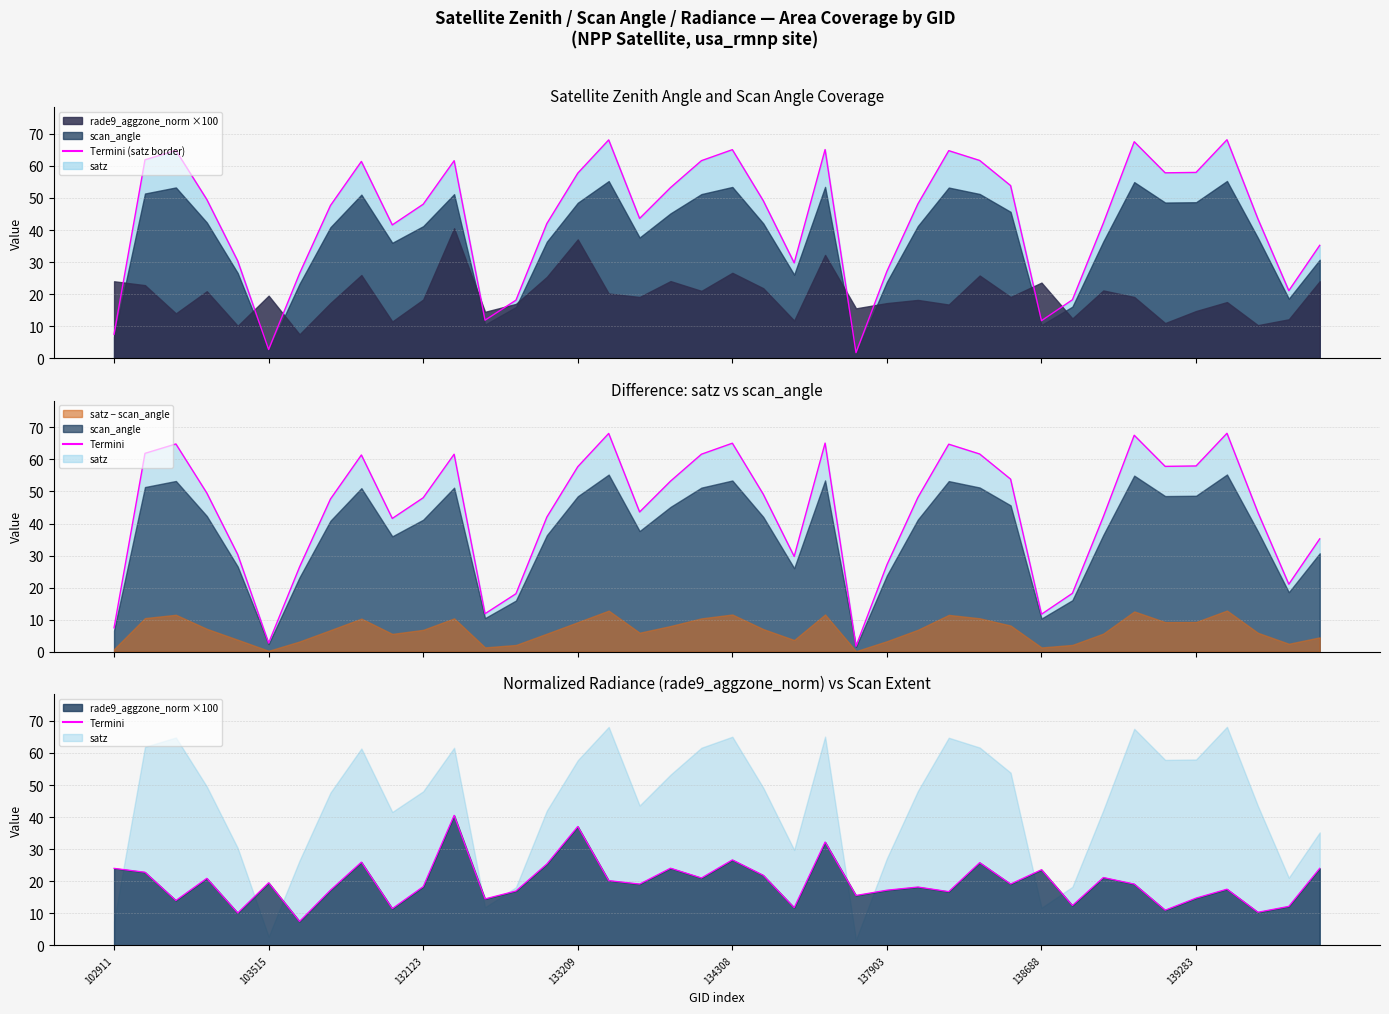

Reading left to right, list all the values displayed in this chart.

Termini (satz border): 7.5	61.9	64.8	49.5	30.3	2.7	26.4	47.6	61.4	41.6	48.0	61.6	11.9	18.1	42.0	57.7	68.1	43.6	53.2	61.6	65.1	49.1	29.8	65.1	1.7	27.1	48.1	64.8	61.7	53.9	11.7	18.2	42.1	67.5	57.8	58.0	68.2	43.5	21.1	35.2
Termini: 24.0	22.8	14.0	20.9	10.1	19.5	7.5	17.2	25.9	11.5	18.3	40.5	14.5	17.0	25.4	37.1	20.2	19.1	24.1	21.0	26.7	21.8	11.8	32.2	15.6	17.2	18.2	16.8	25.8	19.1	23.6	12.4	21.1	19.1	11.0	14.7	17.5	10.3	12.2	24.0